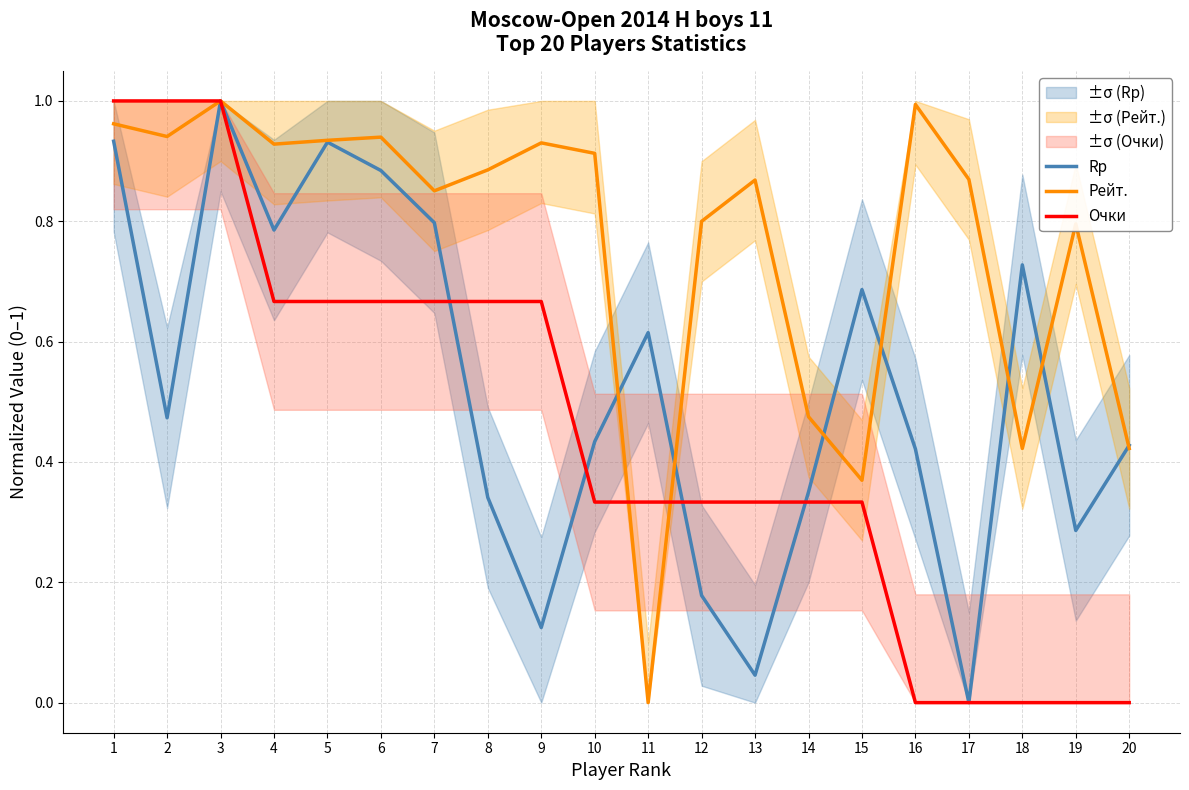

What are all the series names shown in the legend?

Rp, Рейт., Очки